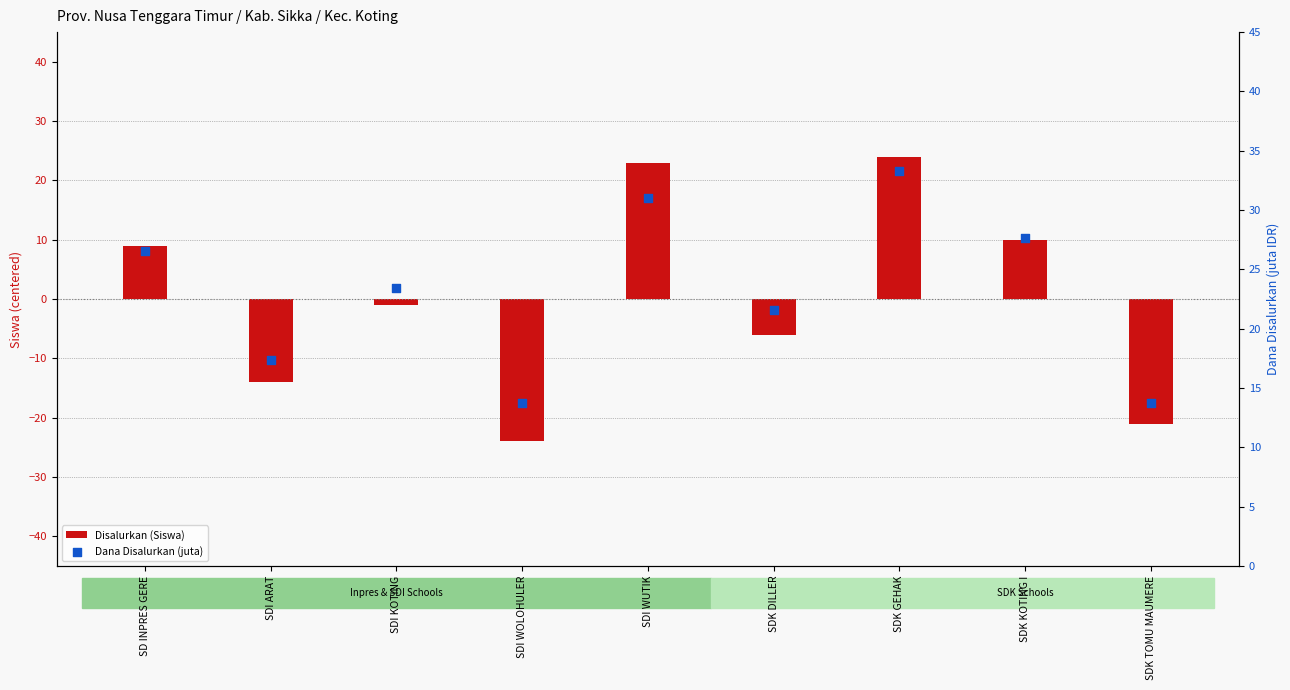

Which series contains the highest Y value?

Dana Disalurkan (juta)